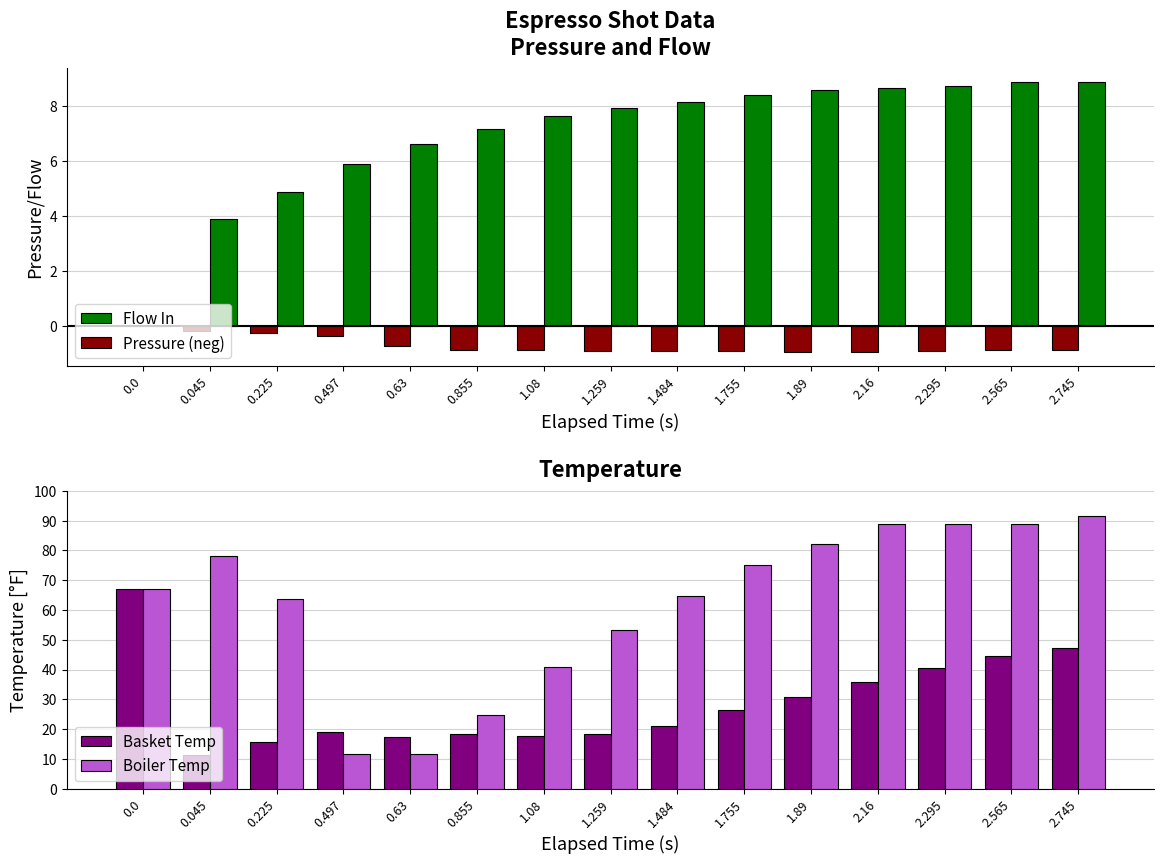

True or false: Flow In has a value of 8.7 at 0.497.

False